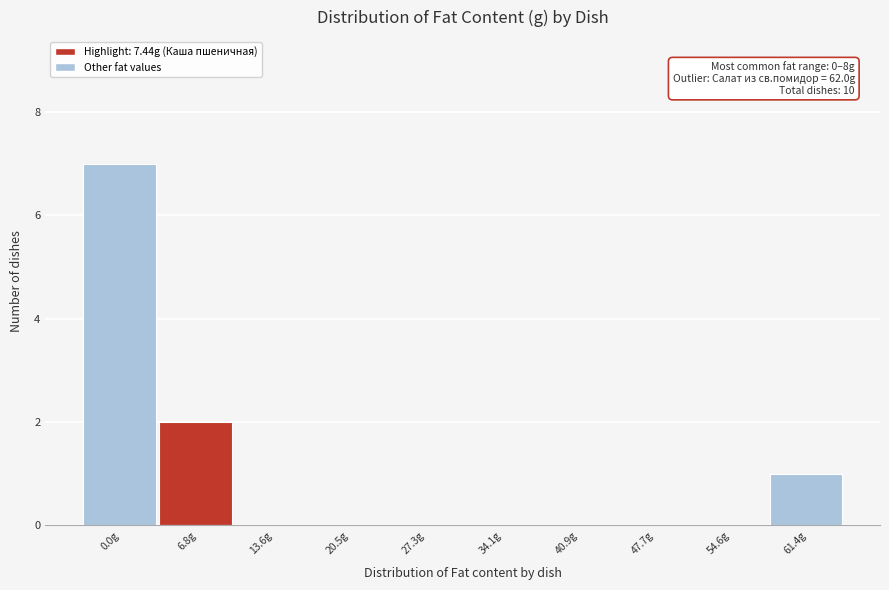

Reading left to right, extract all data points from this chart.

0.0g=7	6.8g=2	13.6g=0	20.5g=0	27.3g=0	34.1g=0	40.9g=0	47.7g=0	54.6g=0	61.4g=1